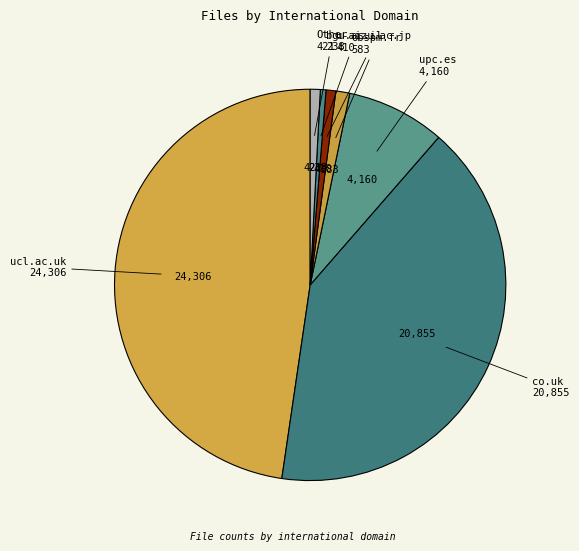

Rank the categories by value from highest to lowest.

ucl.ac.uk, co.uk, upc.es, obspm.fr, u-aizu.ac.jp, bgu.ac.il, fu-berlin.de, yorku.ca, oma.be, le.ac.uk, esa.int, kent.ac.uk, uni-leipzig.de, astro.it, u-tokyo.ac.jp, uva.nl, dlr.de